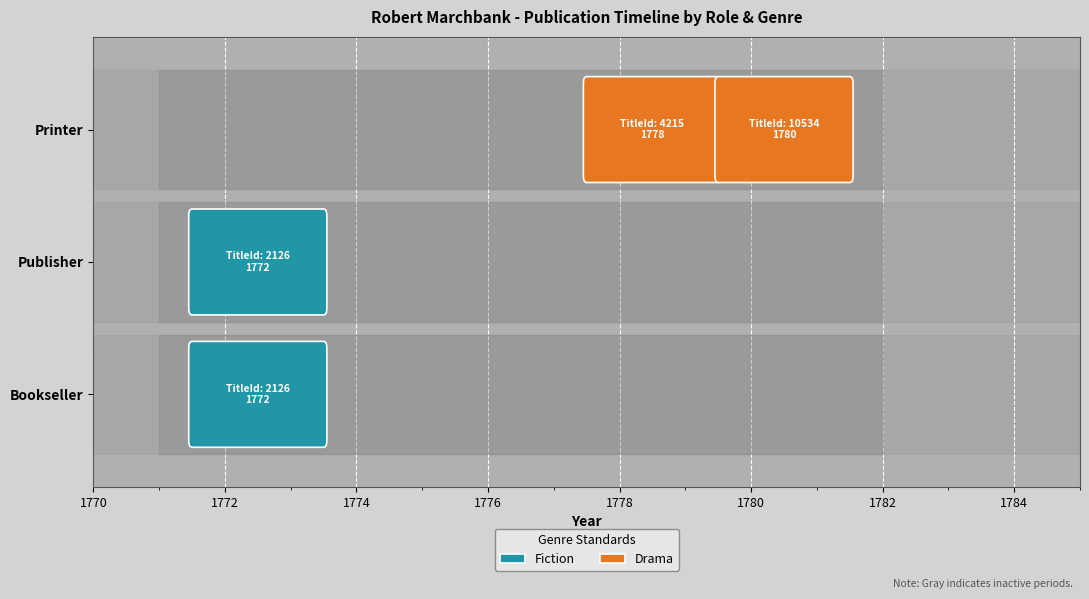

Reading left to right, transcribe all the data shown in this chart.

Title Id: Bookseller/1772=2126.0	Publisher/1772=2126.0	Printer/1778=4215.0	Printer/1780=10534.0
Date: Bookseller/1772=1772.0	Publisher/1772=1772.0	Printer/1778=1778.0	Printer/1780=1780.0
Start Date: Bookseller/1772=1771.0	Publisher/1772=1771.0	Printer/1778=1771.0	Printer/1780=1771.0
End Date: Bookseller/1772=1782.0	Publisher/1772=1782.0	Printer/1778=1782.0	Printer/1780=1782.0
Printing Lat: Bookseller/1772=53.3	Publisher/1772=53.3	Printer/1778=53.3	Printer/1780=53.3